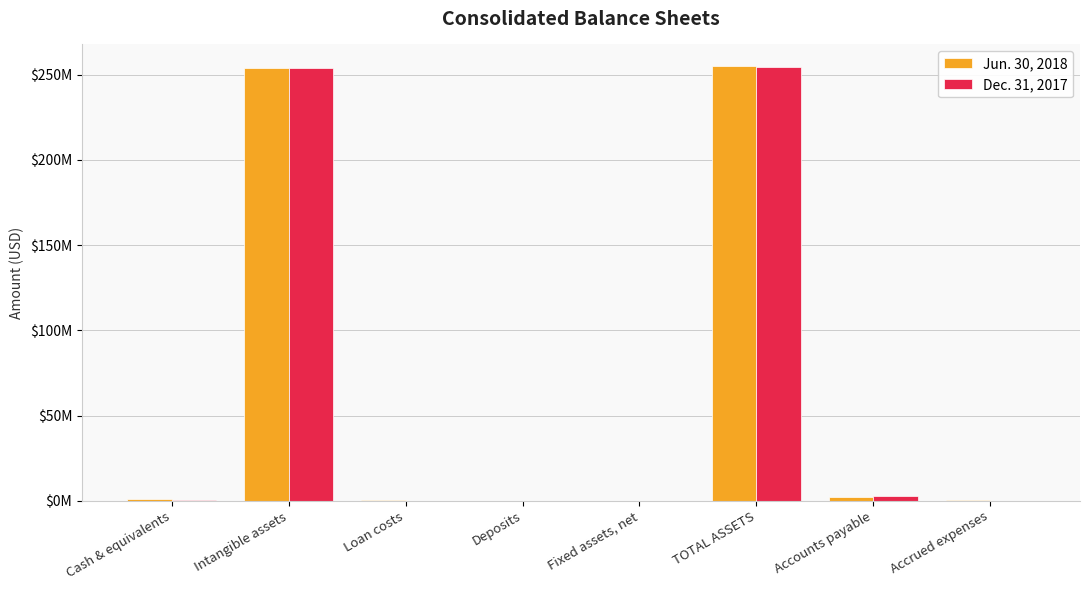

At TOTAL ASSETS, list the series in order from largest to smallest.

Jun. 30, 2018, Dec. 31, 2017